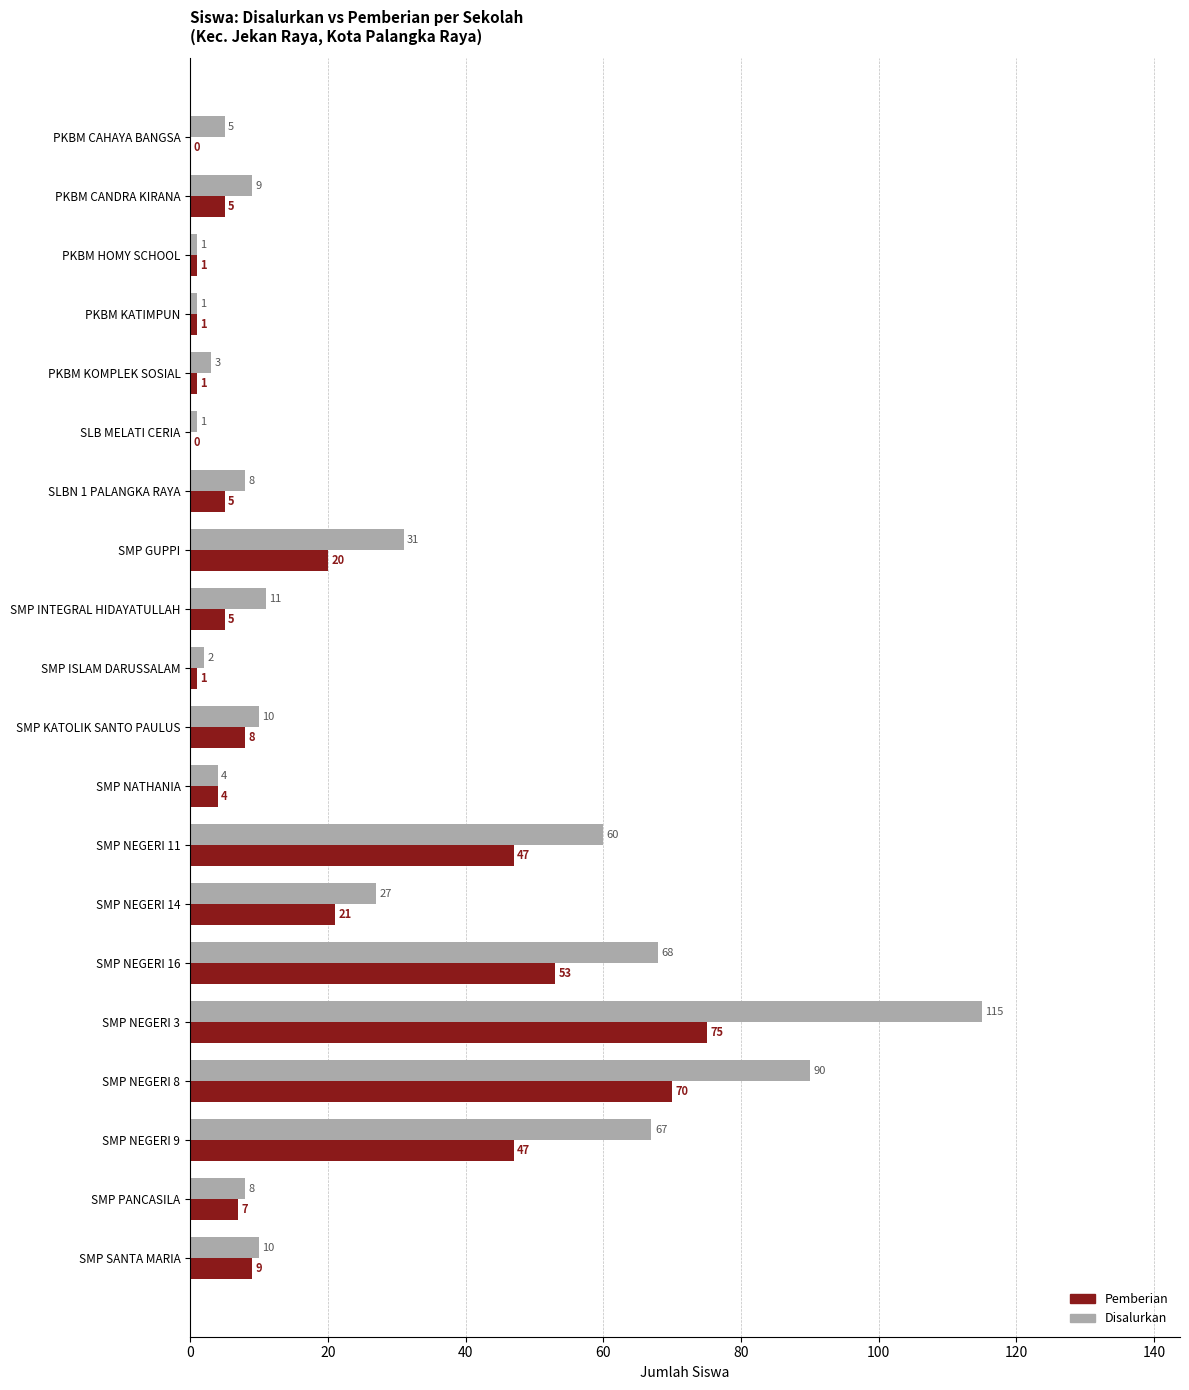

At which category is the sum across all series the highest?

SMP NEGERI 3